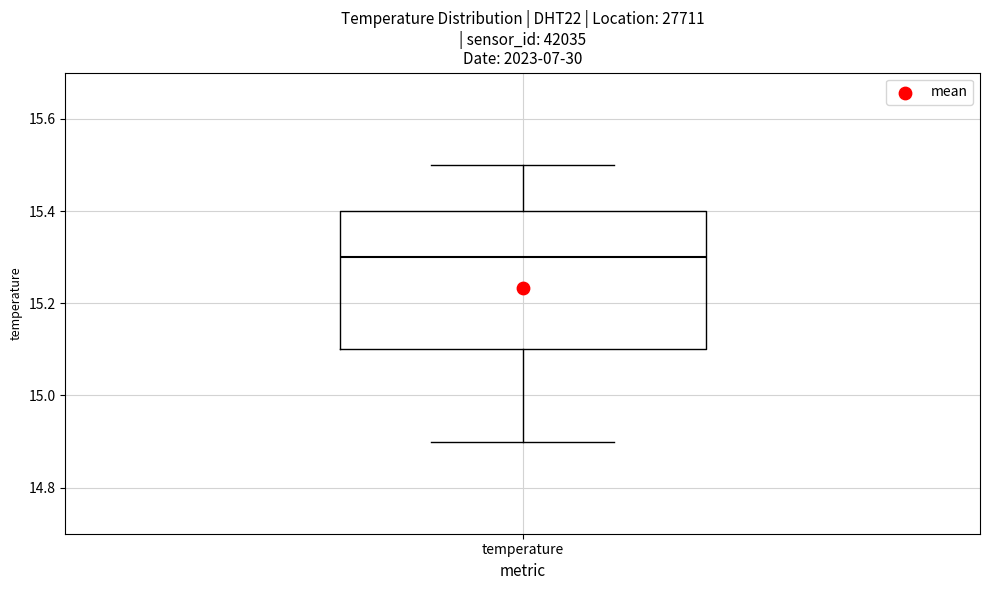

Where is the lower edge of the box for temperature on the y-axis? The values are not printed on the chart, so give them approximately, as read against the axis.

15.1